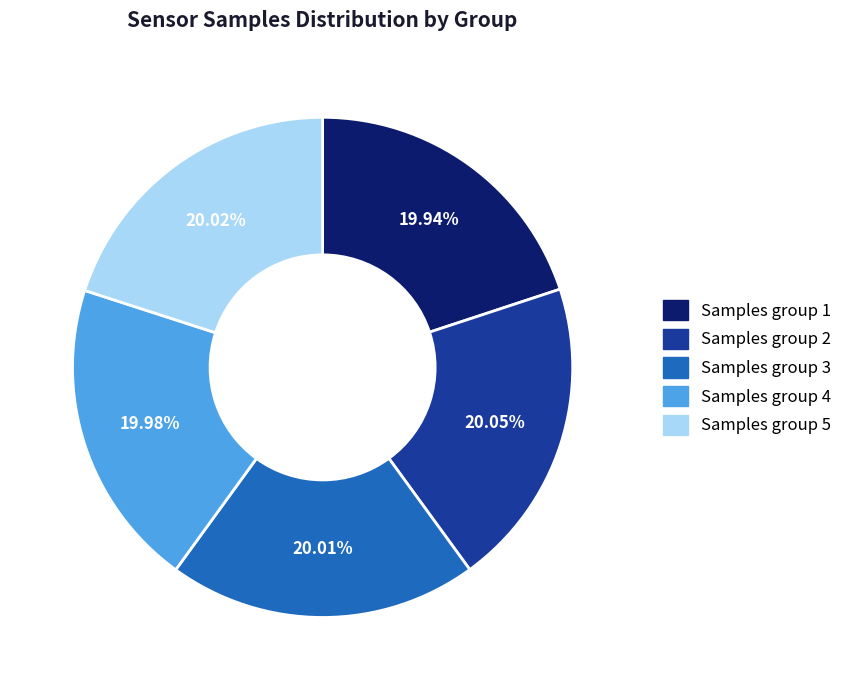

Is there a majority slice in this chart?

No